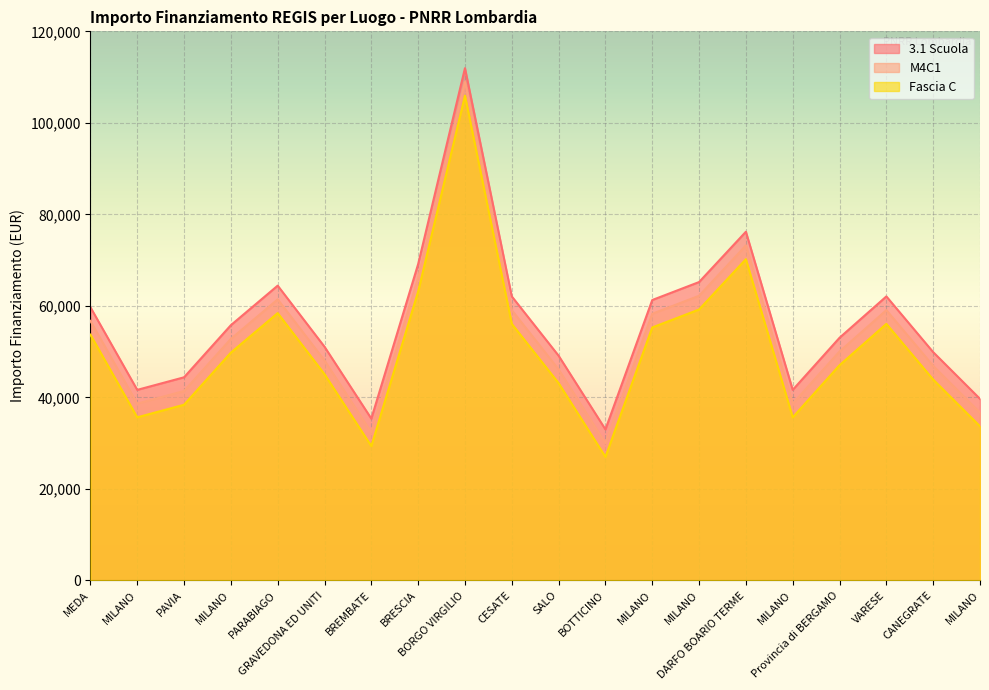

Rank the series at BOTTICINO from highest to lowest value.

3.1 Scuola, M4C1, Fascia C